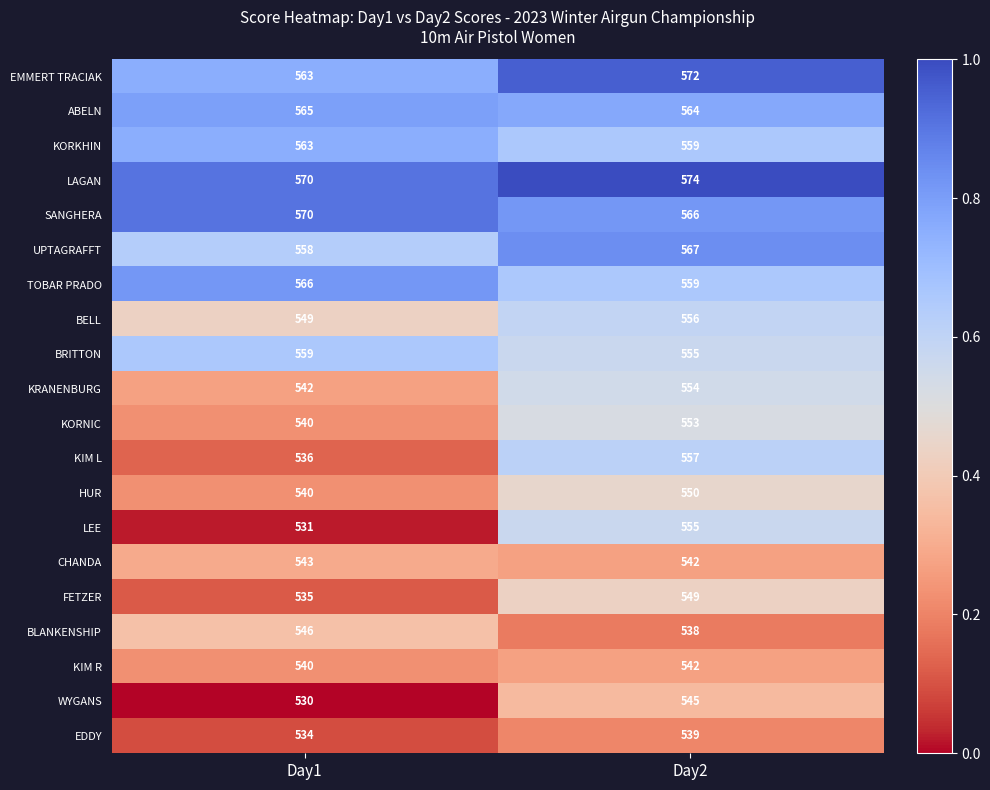

The value of LEE at Day1 is 823. True or false?

False